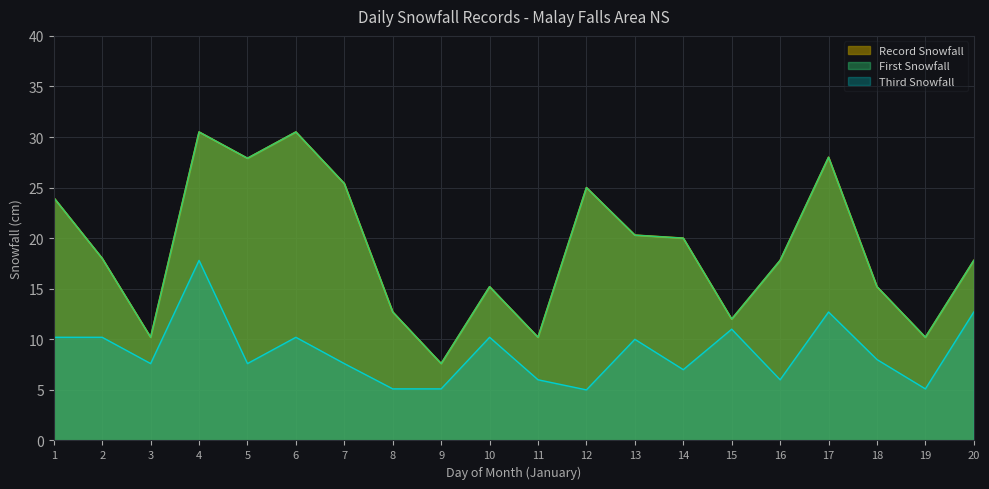

Reading right to left, extract all data points from this chart.

Record Snowfall: 17.8	10.2	15.2	28.0	17.8	12.0	20.0	20.3	25.0	10.2	15.2	7.6	12.7	25.4	30.5	27.9	30.5	10.2	18.0	24.0
First Snowfall: 17.8	10.2	15.2	28.0	17.8	12.0	20.0	20.3	25.0	10.2	15.2	7.6	12.7	25.4	30.5	27.9	30.5	10.2	18.0	24.0
Third Snowfall: 12.7	5.1	8.0	12.7	6.0	11.0	7.0	10.0	5.0	6.0	10.2	5.1	5.1	7.6	10.2	7.6	17.8	7.6	10.2	10.2